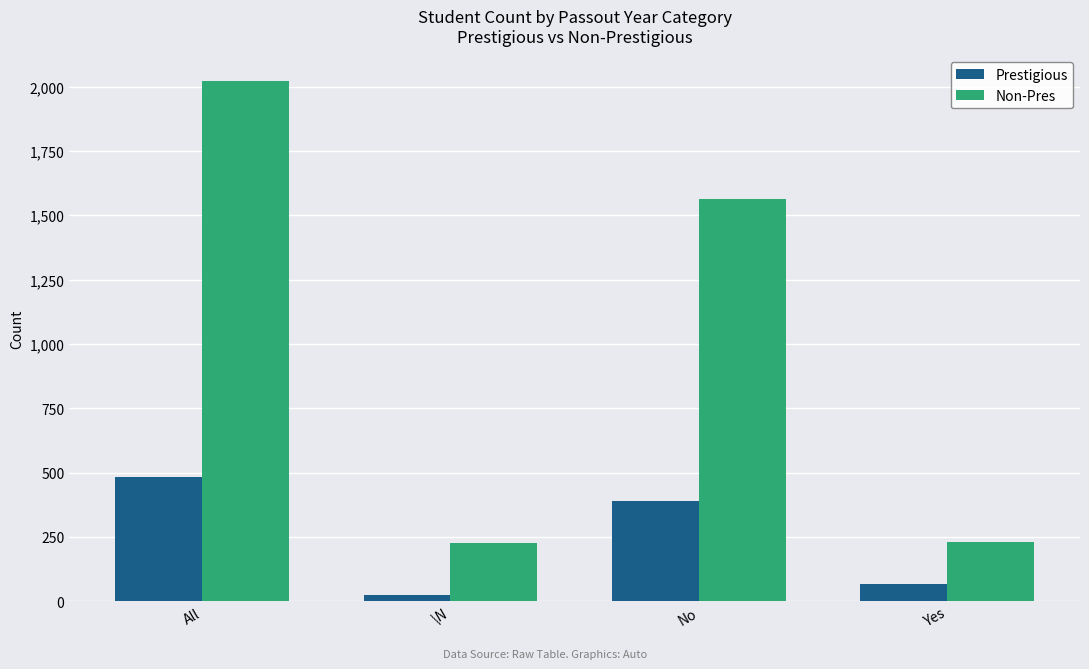

What is the smallest value displayed?

26